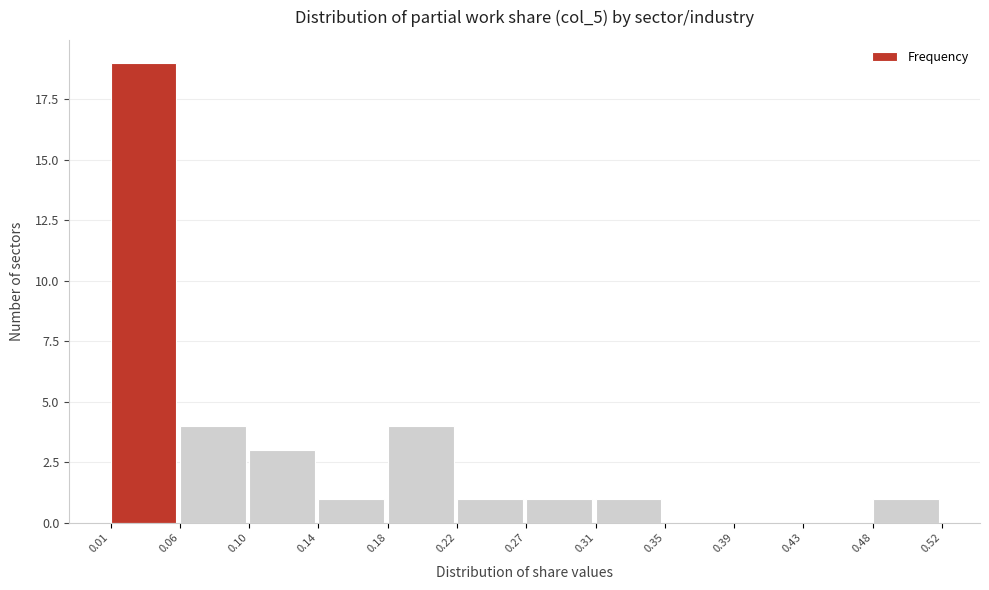

Which range on the x-axis has the tallest bar?

0.01 to 0.06